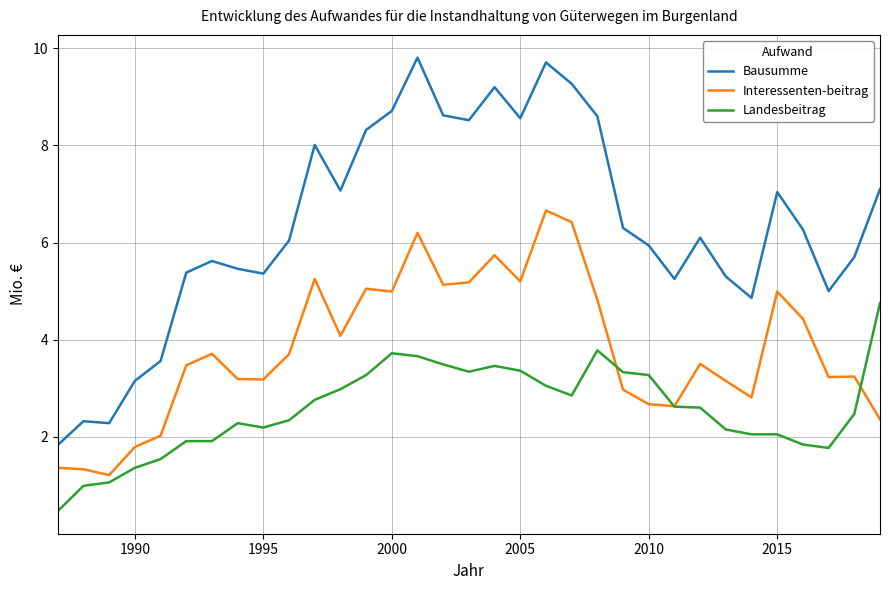

Rank the series by their average value, from highest to lowest.

Bausumme, Interessenten-beitrag, Landesbeitrag